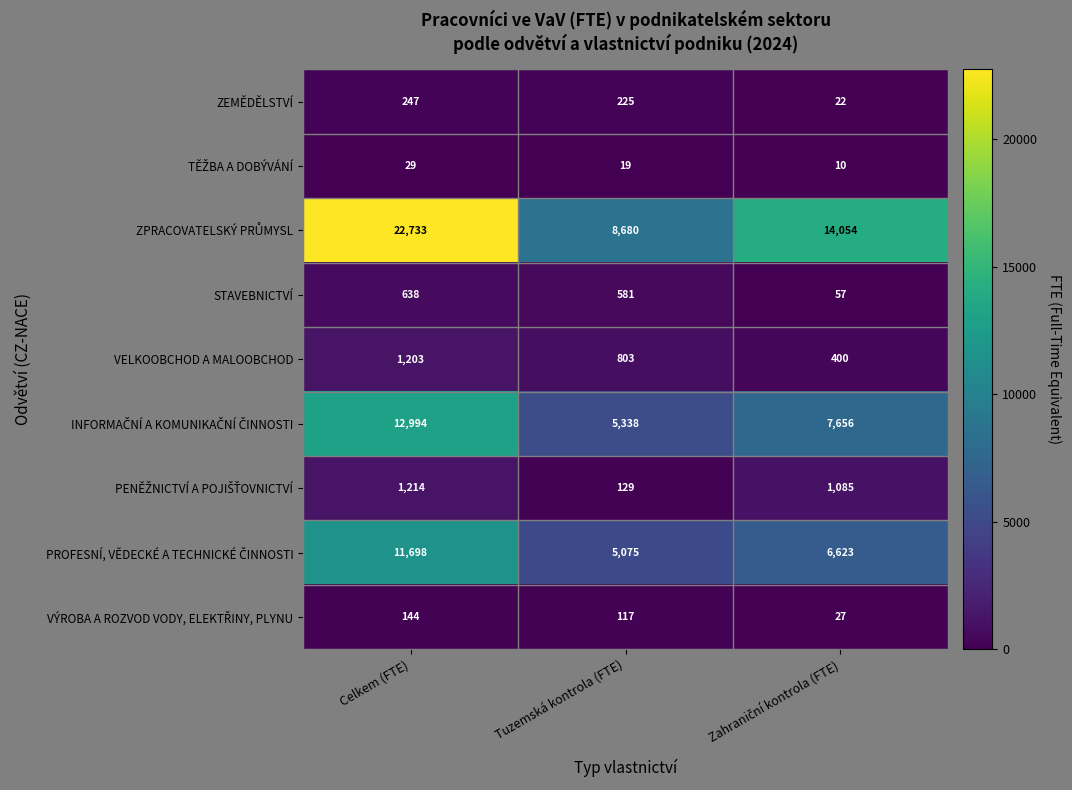

What value does the VELKOOBCHOD A MALOOBCHOD series have at Celkem (FTE)?

1203